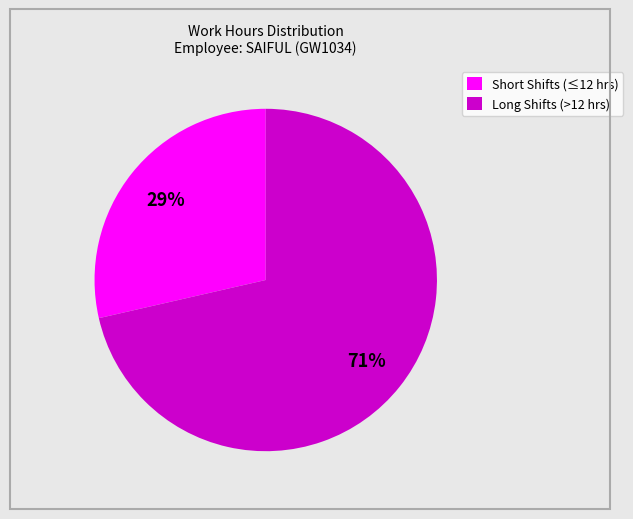

Is there a majority slice in this chart?

Yes